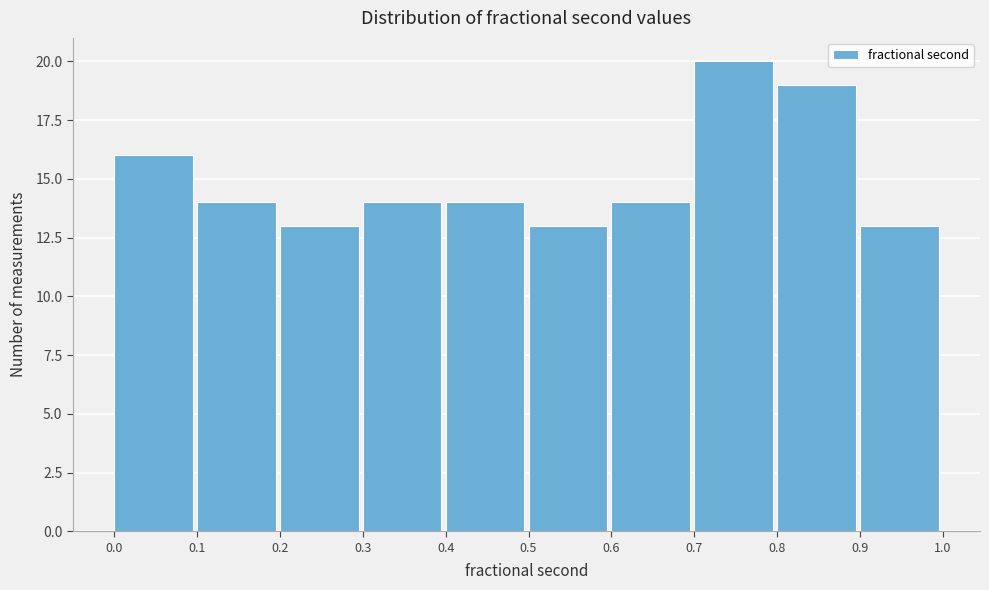

What is the height of the bar covering 0.7 to 0.8 on the x-axis? The values are not printed on the chart, so give them approximately, as read against the axis.

20